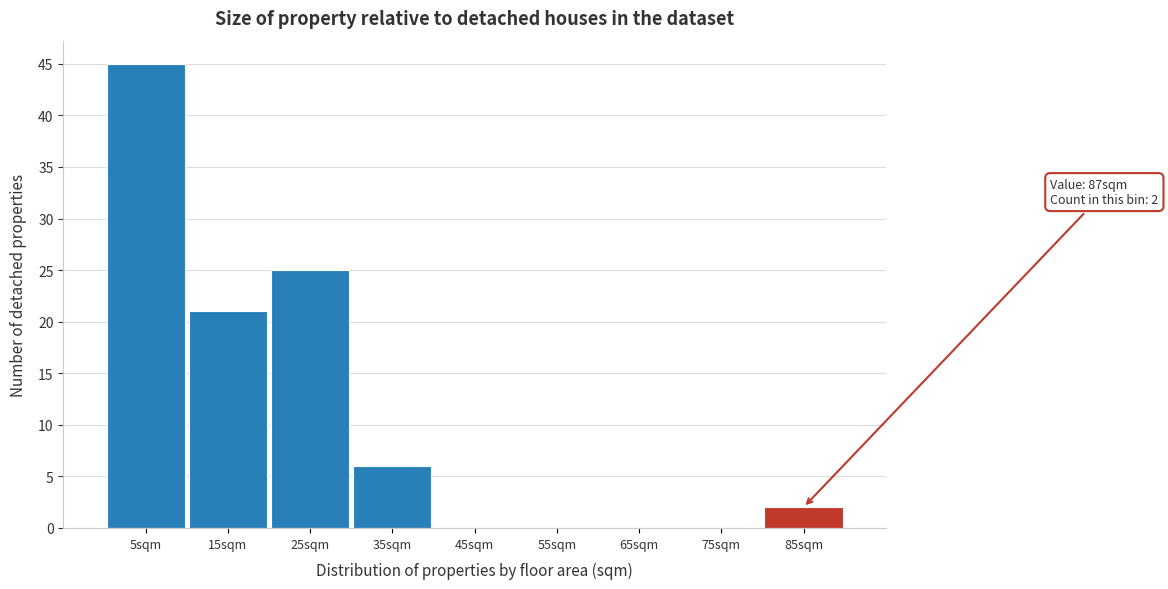

Reading left to right, extract all data points from this chart.

5sqm=45	15sqm=21	25sqm=25	35sqm=6	45sqm=0	55sqm=0	65sqm=0	75sqm=0	85sqm=2